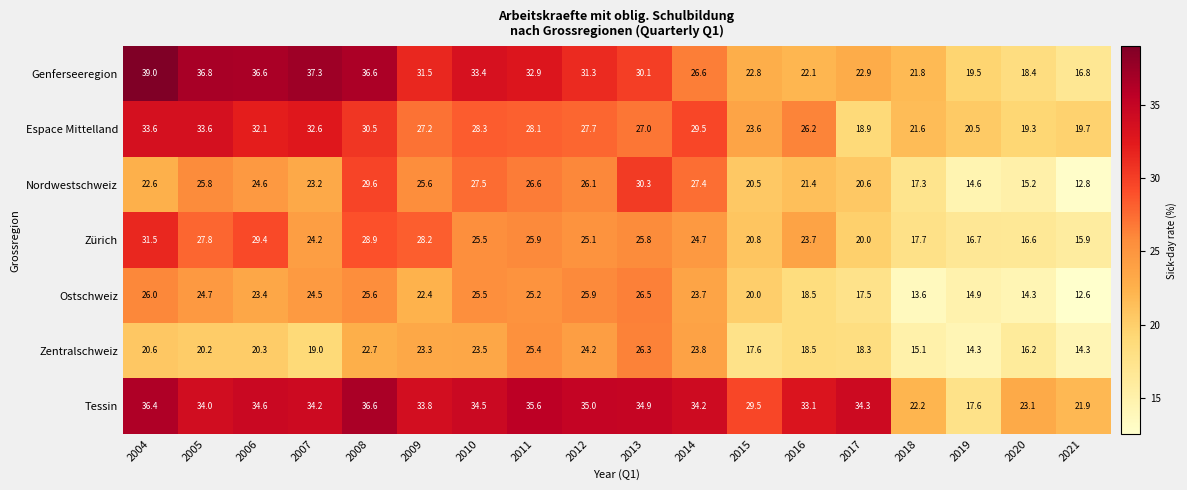

How many distinct data groups are displayed?

7